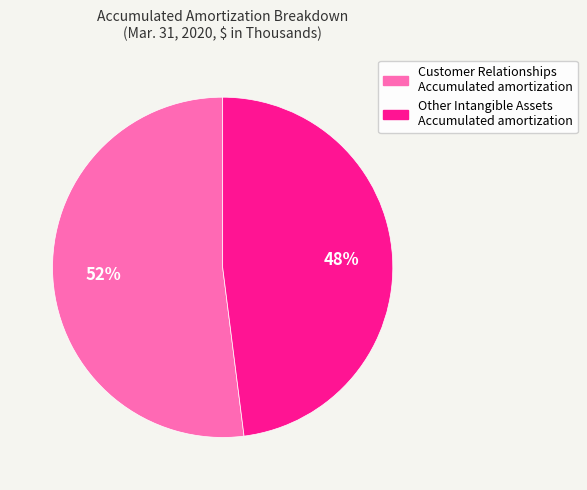

Count the number of slices in the pie.

2